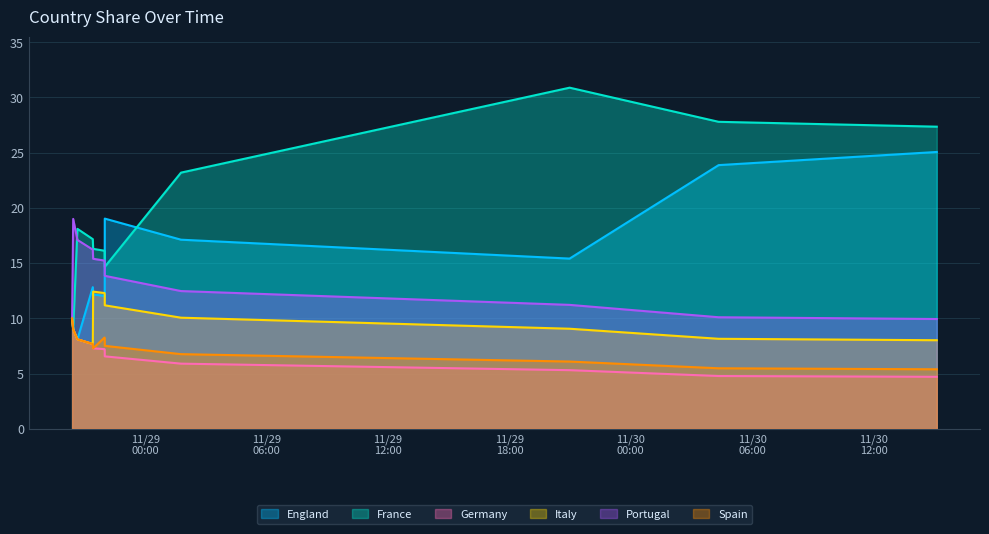

How many series are shown in this chart?

6